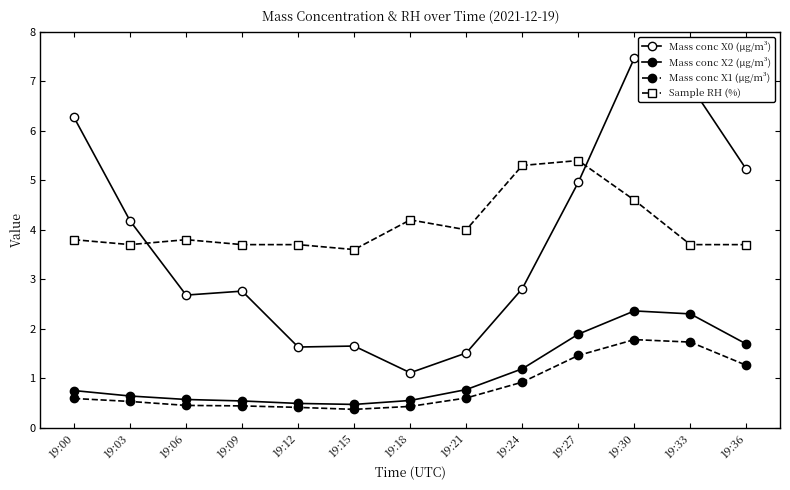

Is it true that Mass conc X1 (μg/m³) equals 0.4 at 19:18?

True